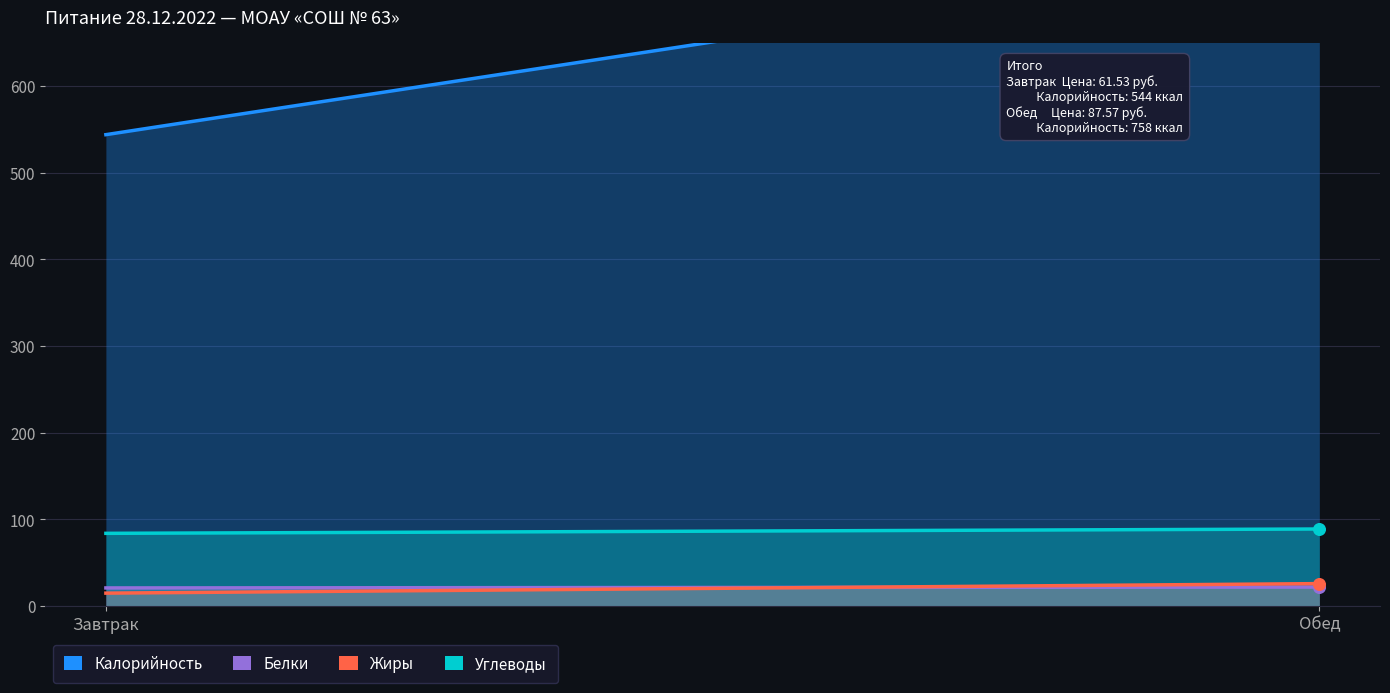

Which series has the widest spread of Y values?

Калорийность